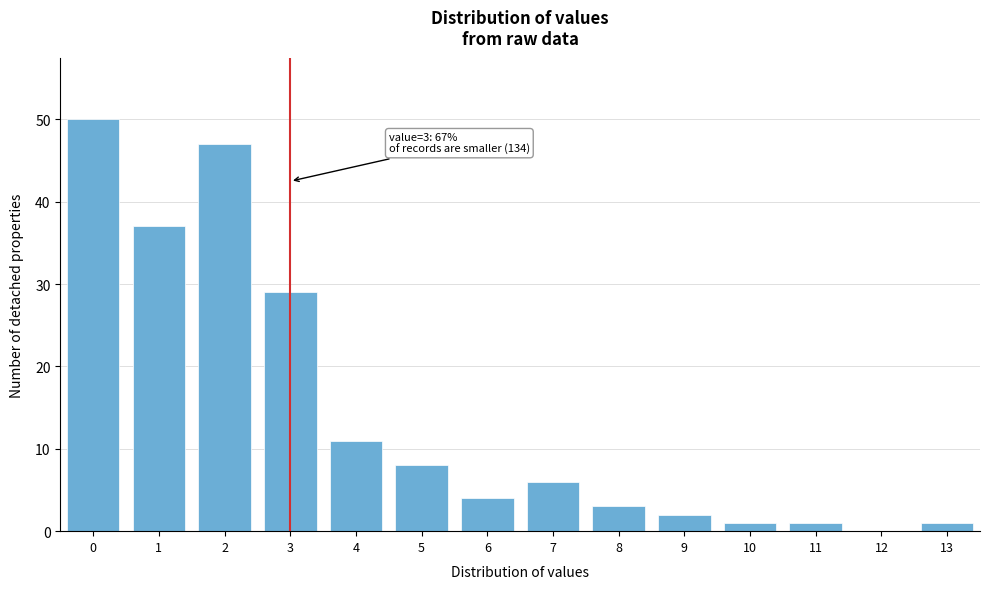

Reading left to right, what are all the values shown in this chart?

0=50	1=37	2=47	3=29	4=11	5=8	6=4	7=6	8=3	9=2	10=1	11=1	12=0	13=1